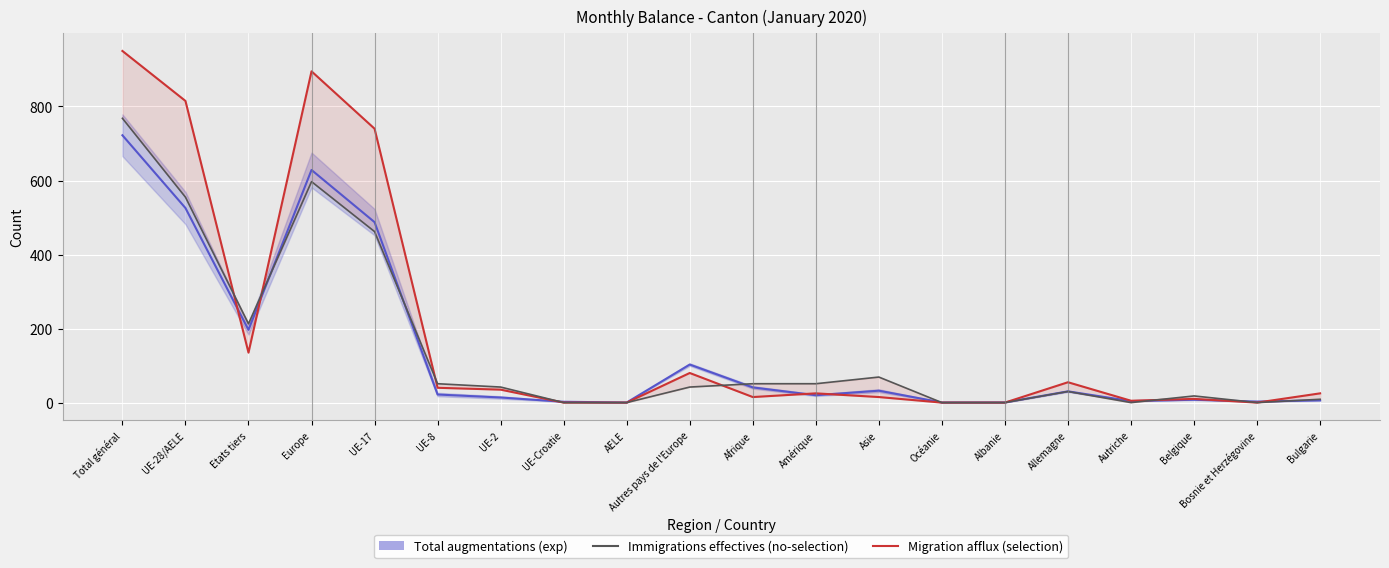

What position from the left is Europe?

4